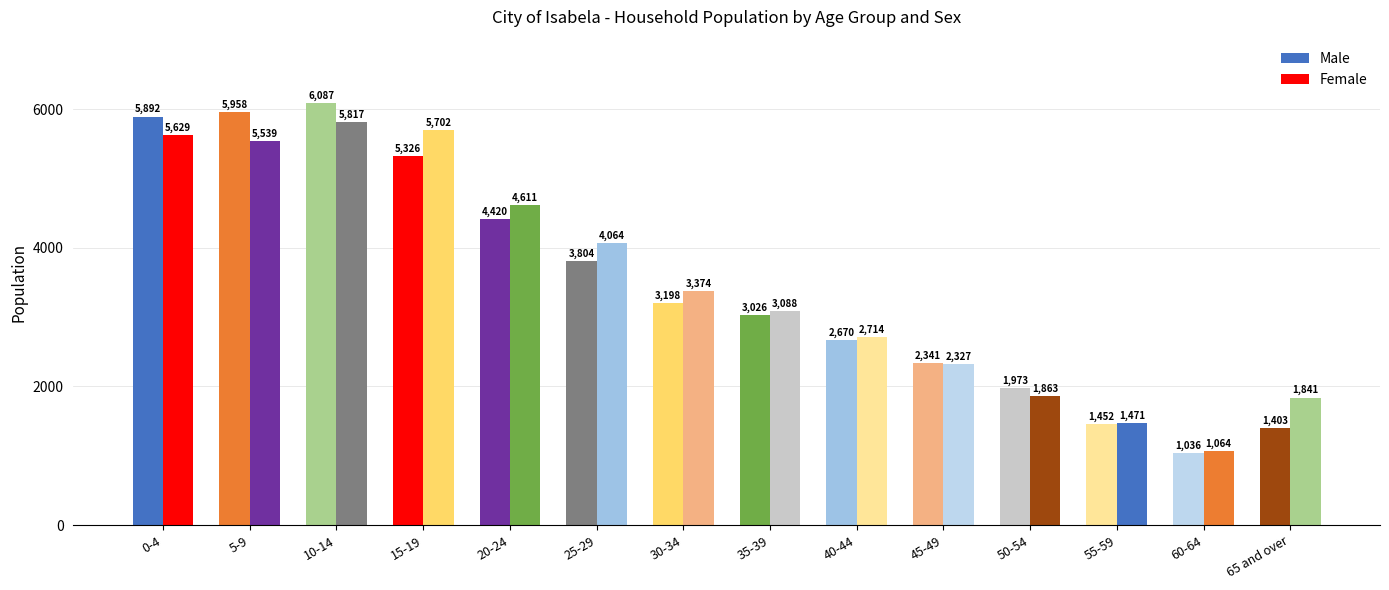

Which label corresponds to the largest value in the chart?

10-14